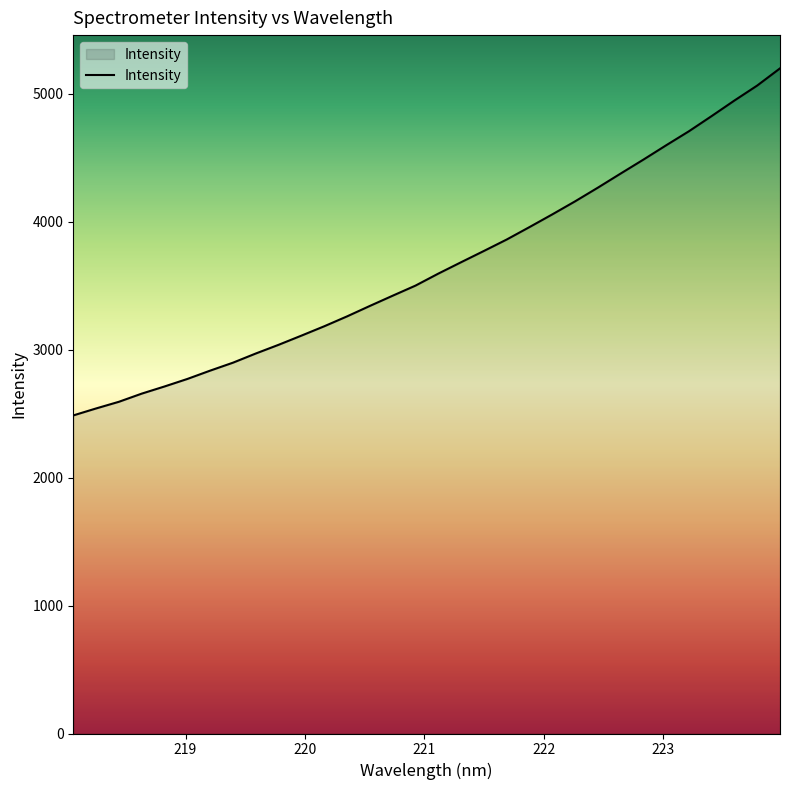

Does the chart display data point markers on the line(s)?

No